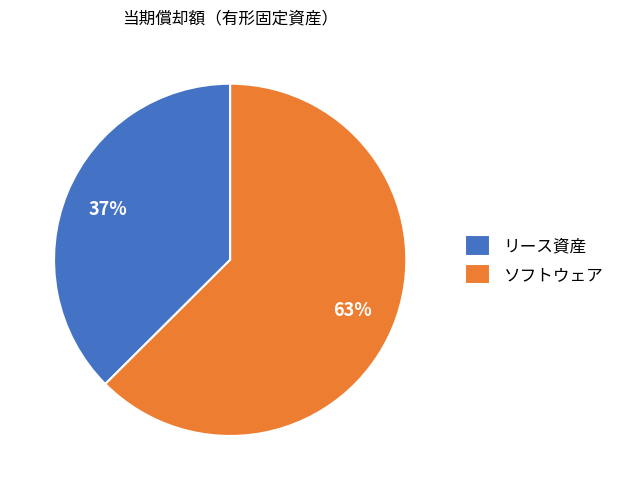

To the nearest percent, what is the average slice percentage?

50%